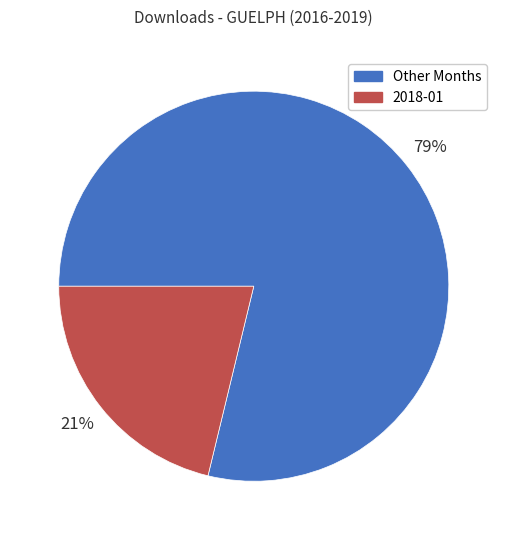

Is there a majority slice in this chart?

Yes